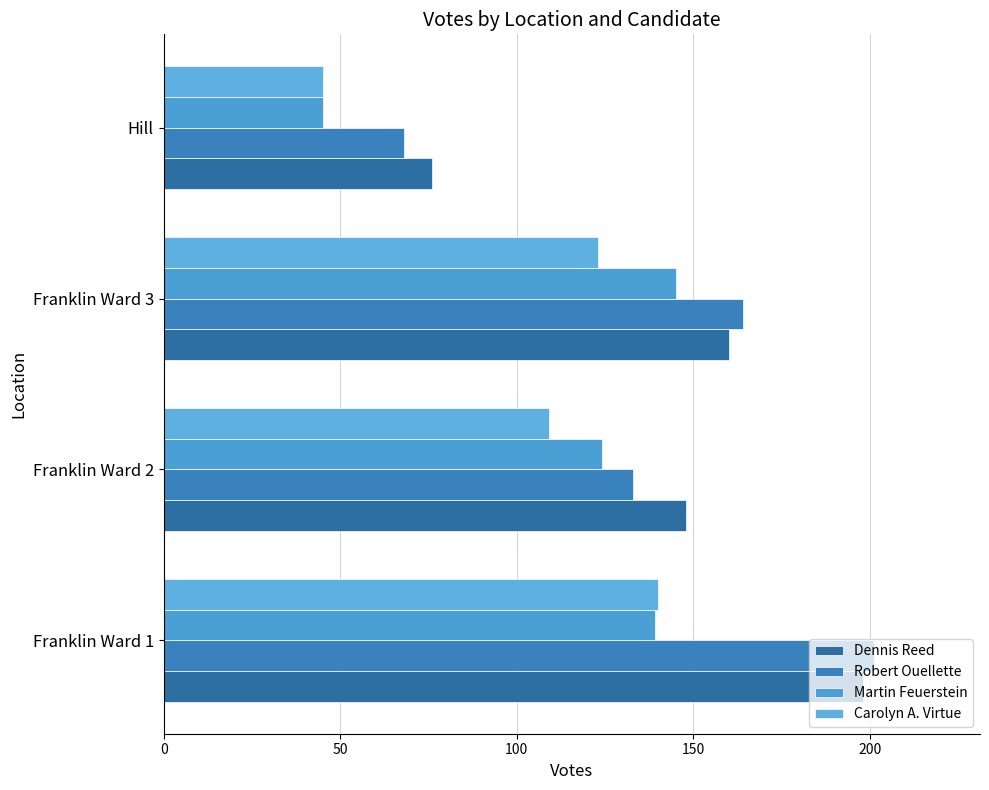

What is the sum of all Carolyn A. Virtue values?

417